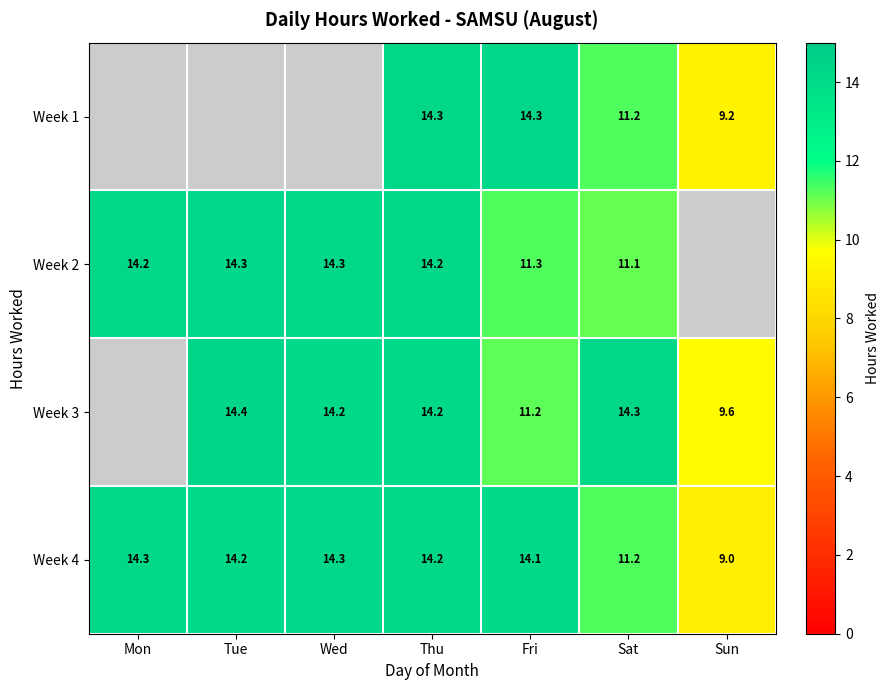

What is the difference between the maximum and minimum values in the Week 4 series?

5.3